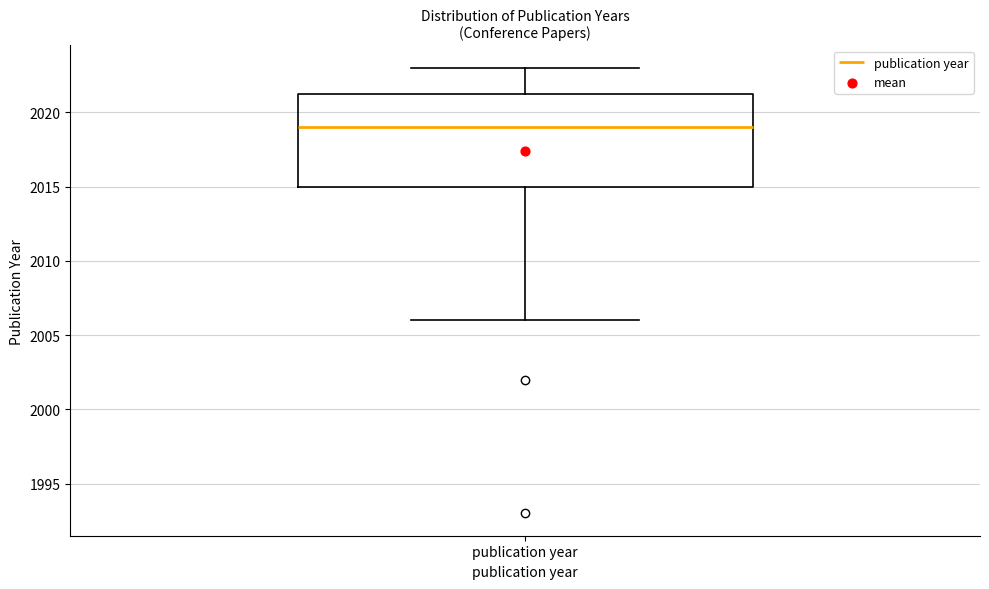

Where does the lower whisker of the box for publication year end on the y-axis? The values are not printed on the chart, so give them approximately, as read against the axis.

2006.0